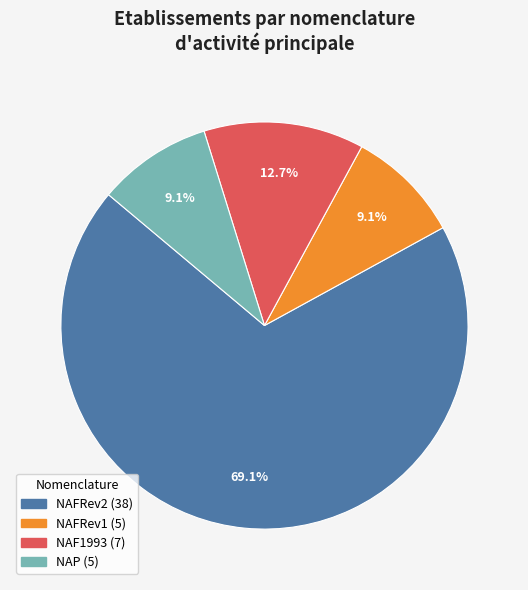

True or false: NAFRev2 accounts for 69% of the total.

True